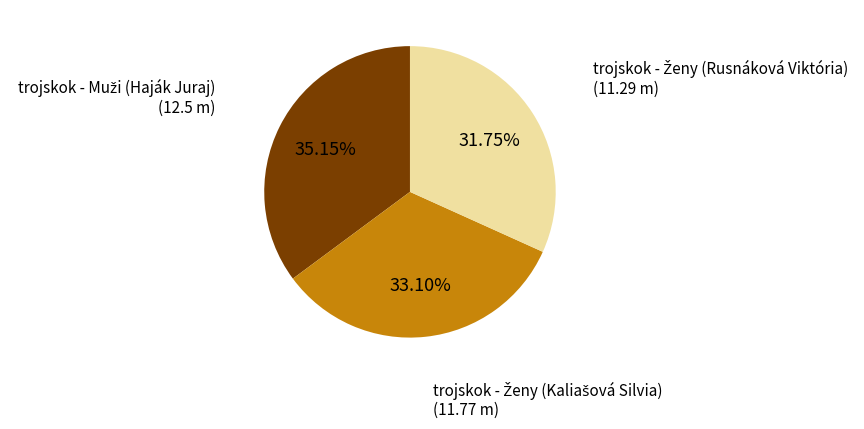

Does any single category account for the majority?

No